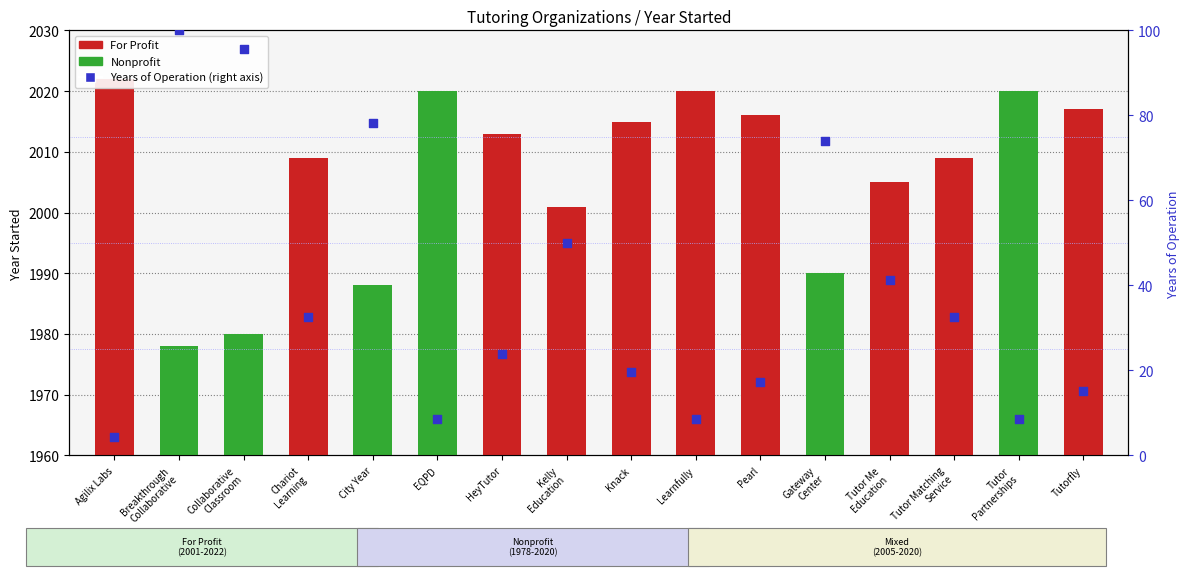

Is the value of Years of Operation at Kelly
Education greater than the value of Year Started at Tutorfly?

No